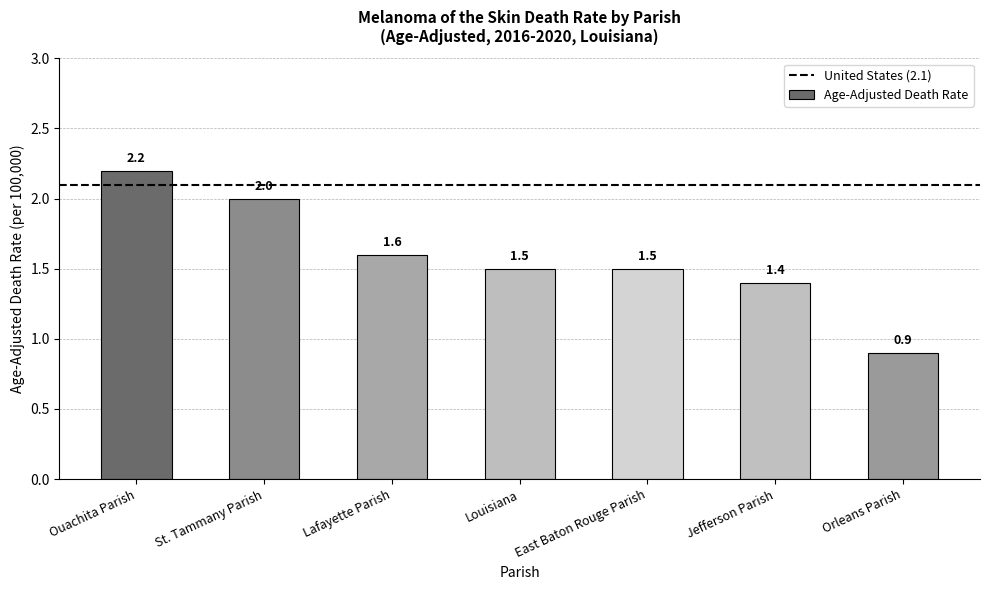

What is the change in value from East Baton Rouge Parish to Orleans Parish?

-0.6